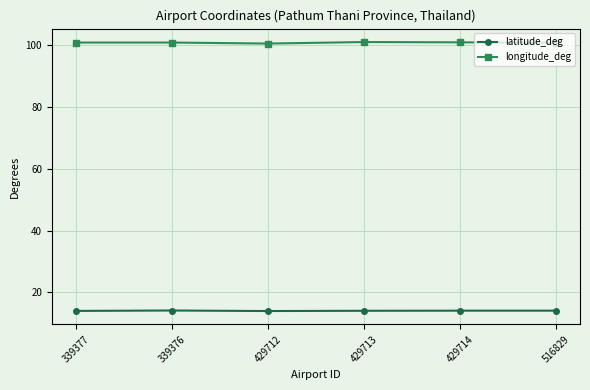

Which series has the largest total across all categories?

longitude_deg